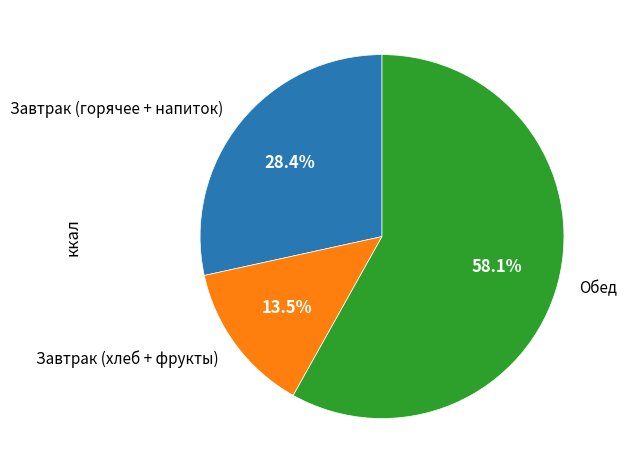

Which slice is the largest?

Обед